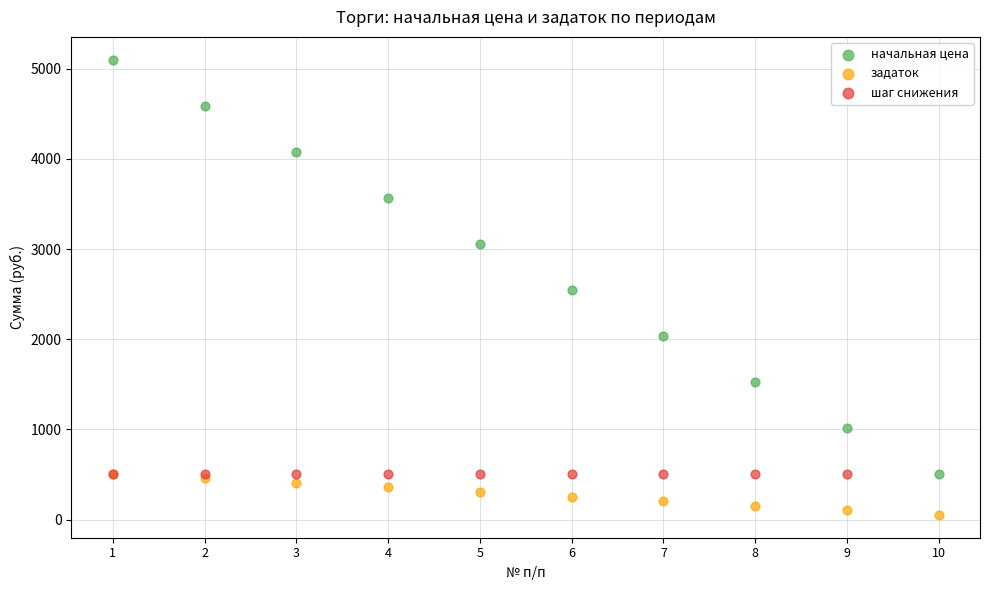

Which series contains the highest Y value?

начальная цена